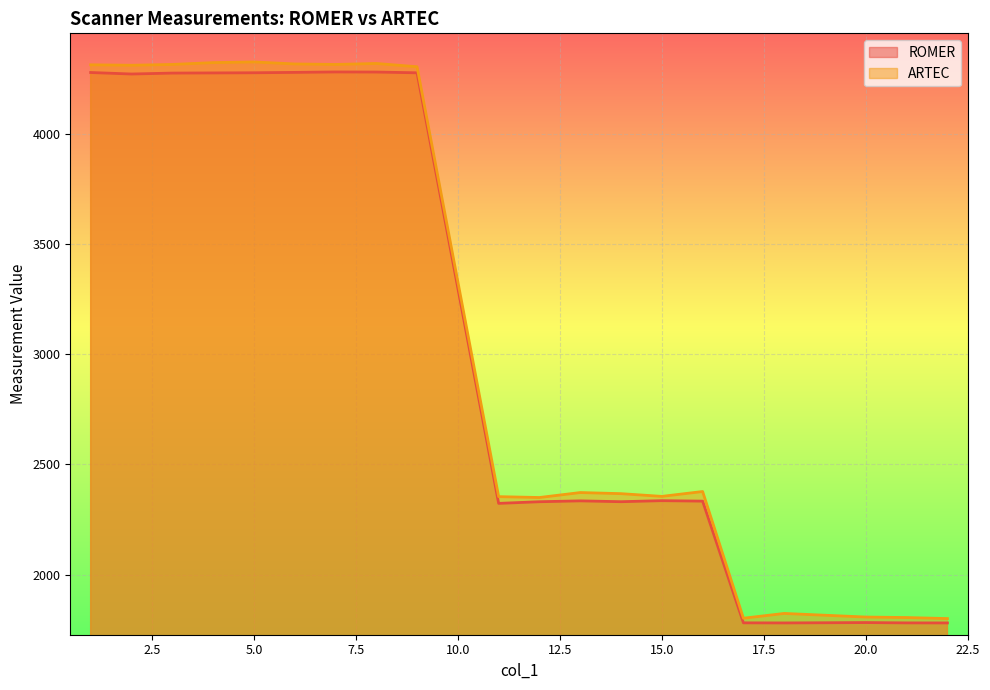

How many data points in ARTEC are above 2377?

10